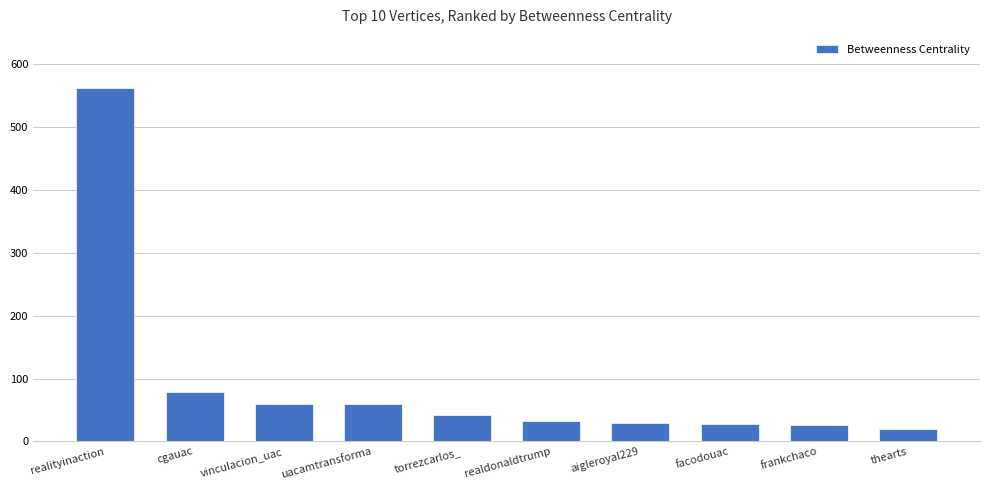

What is the sum of the values at vinculacion_uac and realityinaction?

622.5